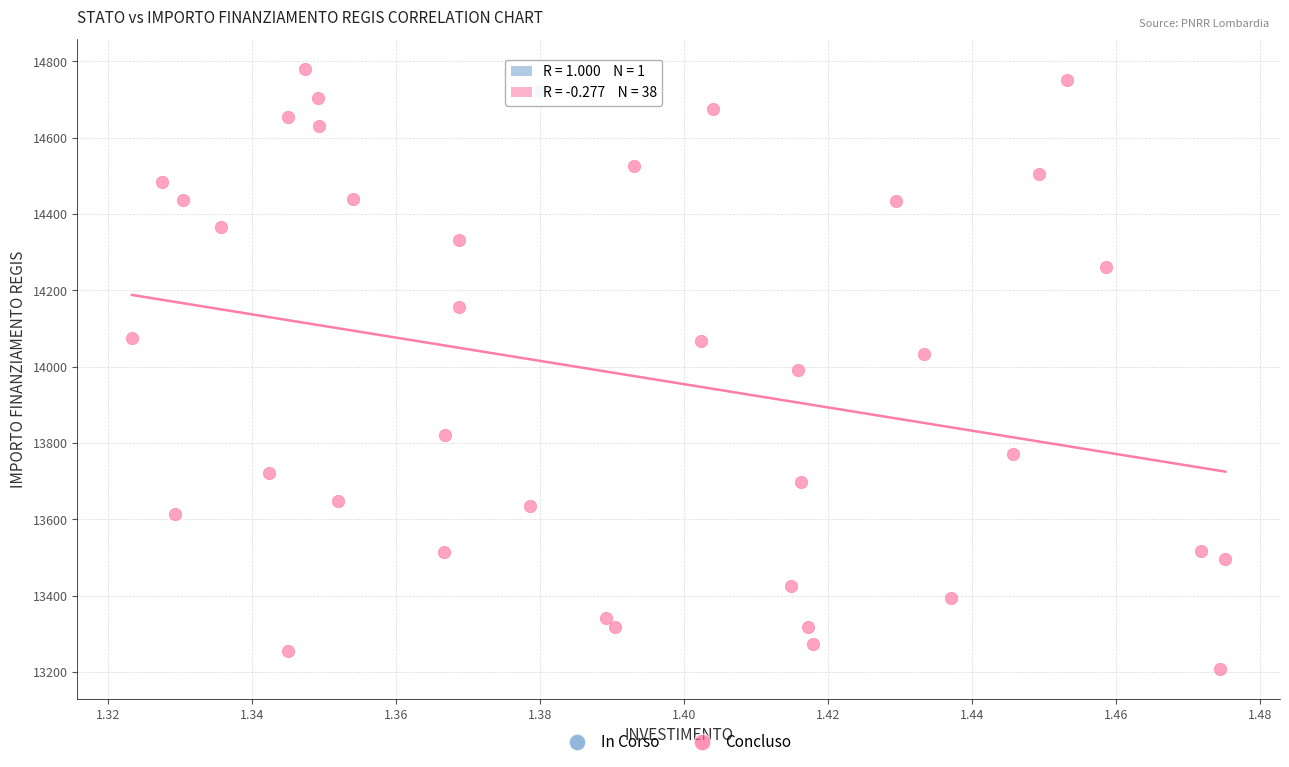

What are all the series names shown in the legend?

In Corso, Concluso